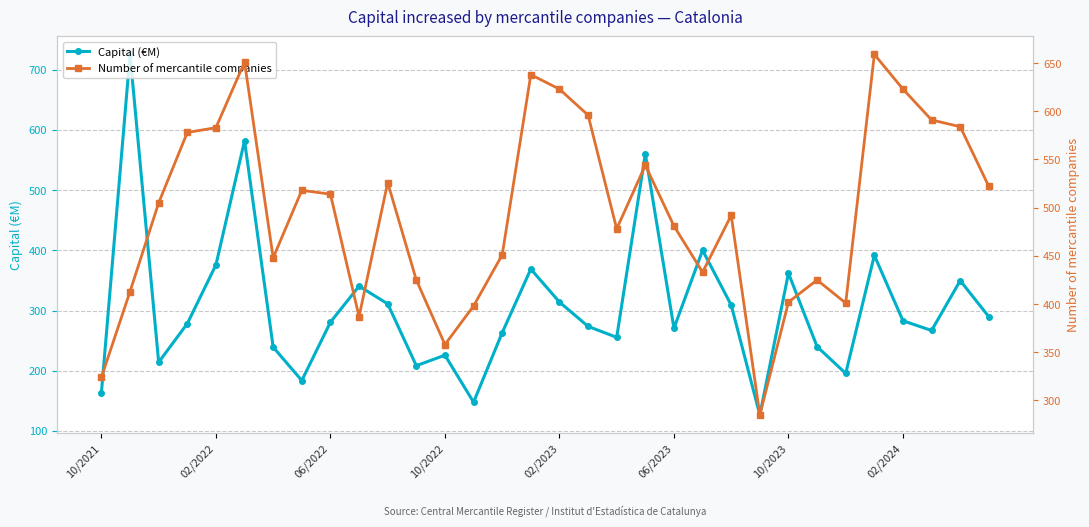

What is the minimum value shown in the chart?

126.7